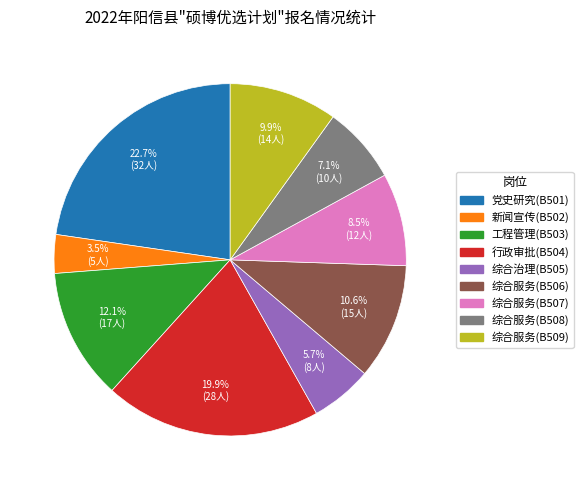

Does 综合服务(B509) represent more than half of the total?

No